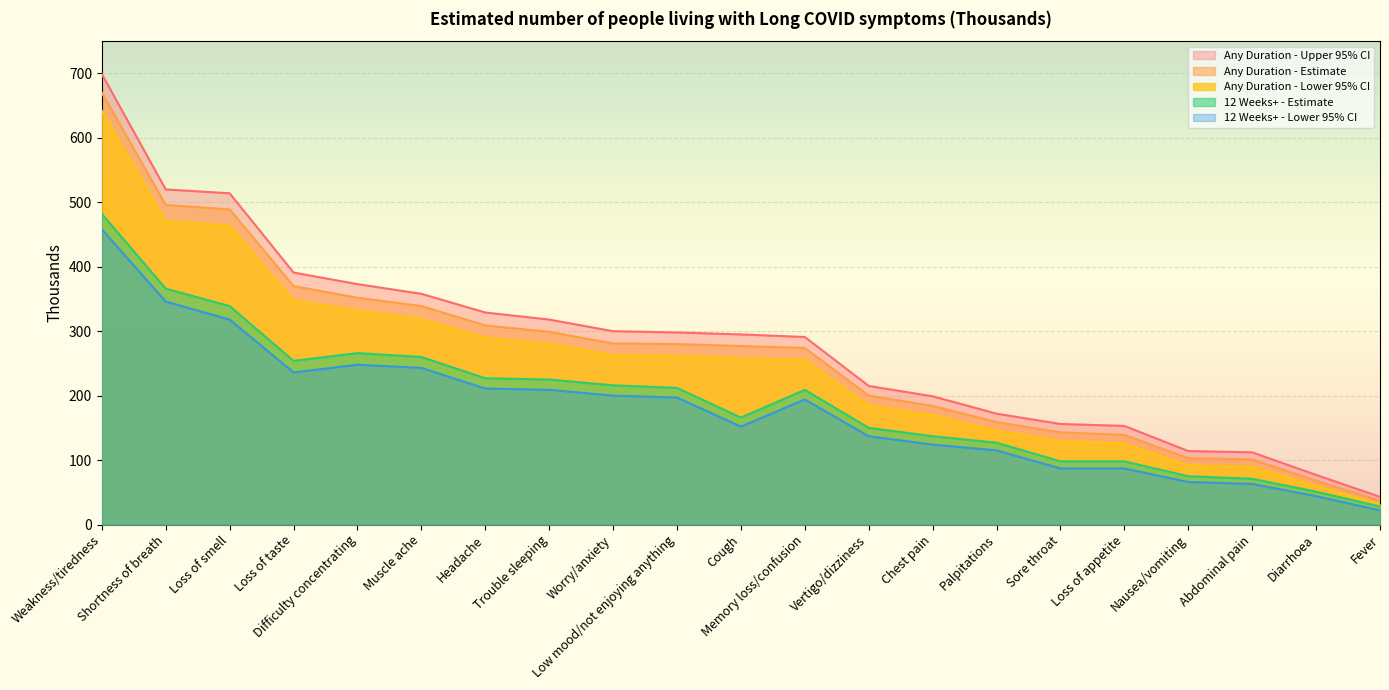

Reading right to left, transcribe all the data shown in this chart.

Any Duration - Upper 95% CI: Fever=43	Diarrhoea=77	Abdominal pain=112	Nausea/vomiting=114	Loss of appetite=153	Sore throat=156	Palpitations=172	Chest pain=199	Vertigo/dizziness=215	Memory loss/confusion=291	Cough=295	Low mood/not enjoying anything=298	Worry/anxiety=300	Trouble sleeping=318	Headache=329	Muscle ache=358	Difficulty concentrating=373	Loss of taste=391	Loss of smell=514	Shortness of breath=520	Weakness/tiredness=699
Any Duration - Estimate: Fever=37	Diarrhoea=68	Abdominal pain=101	Nausea/vomiting=103	Loss of appetite=139	Sore throat=143	Palpitations=159	Chest pain=184	Vertigo/dizziness=200	Memory loss/confusion=274	Cough=277	Low mood/not enjoying anything=280	Worry/anxiety=281	Trouble sleeping=299	Headache=309	Muscle ache=339	Difficulty concentrating=352	Loss of taste=370	Loss of smell=489	Shortness of breath=496	Weakness/tiredness=670
Any Duration - Lower 95% CI: Fever=31	Diarrhoea=60	Abdominal pain=90	Nausea/vomiting=92	Loss of appetite=126	Sore throat=130	Palpitations=146	Chest pain=170	Vertigo/dizziness=185	Memory loss/confusion=256	Cough=258	Low mood/not enjoying anything=262	Worry/anxiety=263	Trouble sleeping=281	Headache=290	Muscle ache=319	Difficulty concentrating=332	Loss of taste=348	Loss of smell=464	Shortness of breath=471	Weakness/tiredness=642
12 Weeks+ - Estimate: Fever=28	Diarrhoea=51	Abdominal pain=71	Nausea/vomiting=75	Loss of appetite=98	Sore throat=98	Palpitations=127	Chest pain=137	Vertigo/dizziness=150	Memory loss/confusion=209	Cough=166	Low mood/not enjoying anything=212	Worry/anxiety=216	Trouble sleeping=225	Headache=227	Muscle ache=260	Difficulty concentrating=266	Loss of taste=254	Loss of smell=339	Shortness of breath=366	Weakness/tiredness=482
12 Weeks+ - Lower 95% CI: Fever=22	Diarrhoea=44	Abdominal pain=63	Nausea/vomiting=66	Loss of appetite=87	Sore throat=87	Palpitations=115	Chest pain=124	Vertigo/dizziness=137	Memory loss/confusion=194	Cough=152	Low mood/not enjoying anything=197	Worry/anxiety=200	Trouble sleeping=209	Headache=211	Muscle ache=243	Difficulty concentrating=248	Loss of taste=236	Loss of smell=318	Shortness of breath=346	Weakness/tiredness=458